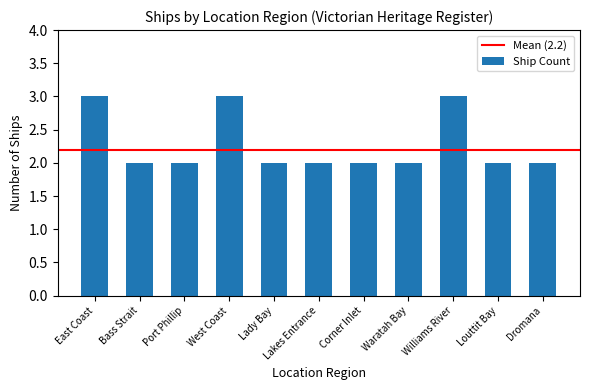

Is it true that the value at Port Phillip is 1?

False